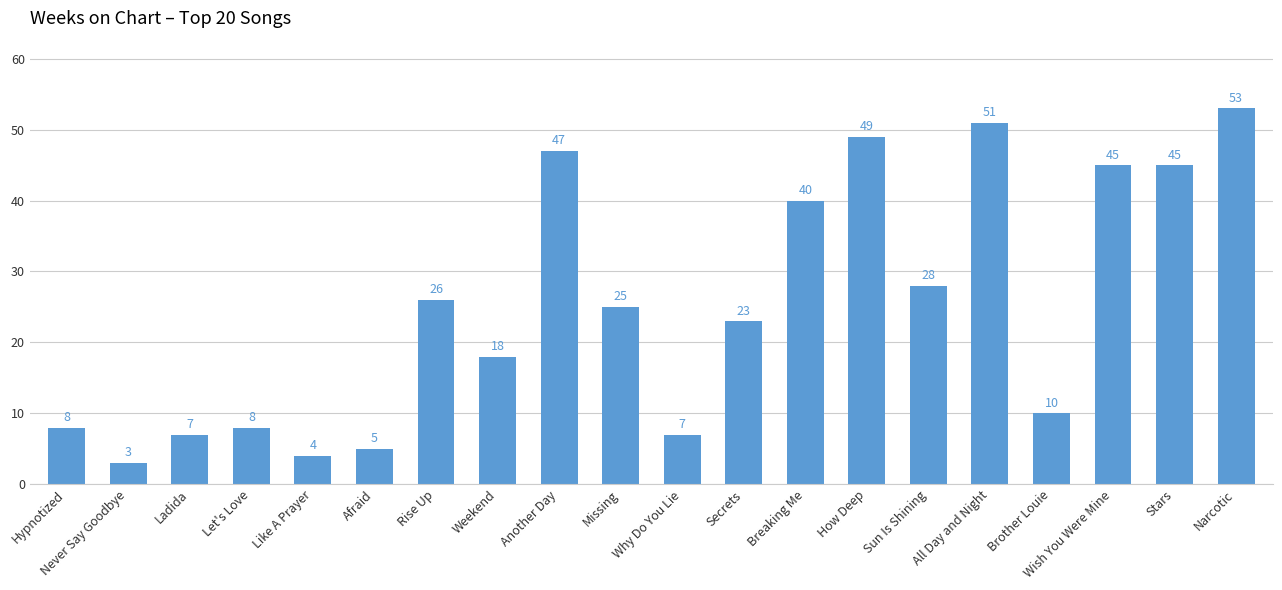

Reading left to right, extract all data points from this chart.

8	3	7	8	4	5	26	18	47	25	7	23	40	49	28	51	10	45	45	53